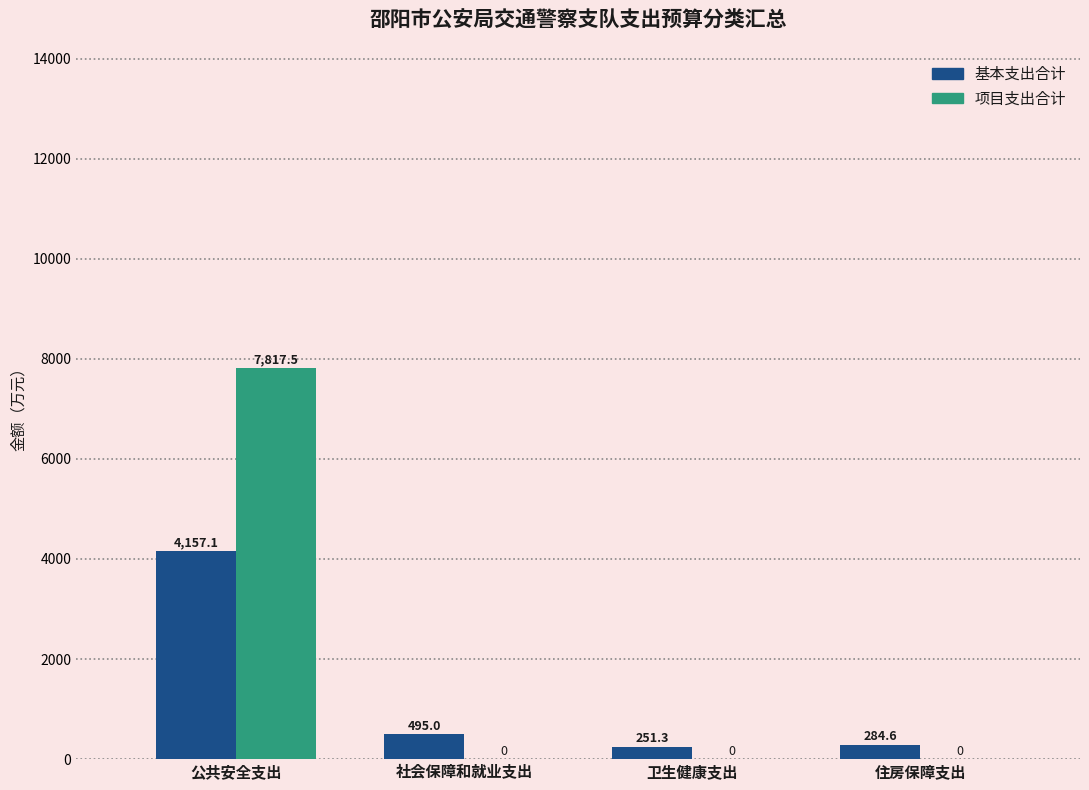

What is the sum of all 基本支出合计 values?

5188.0